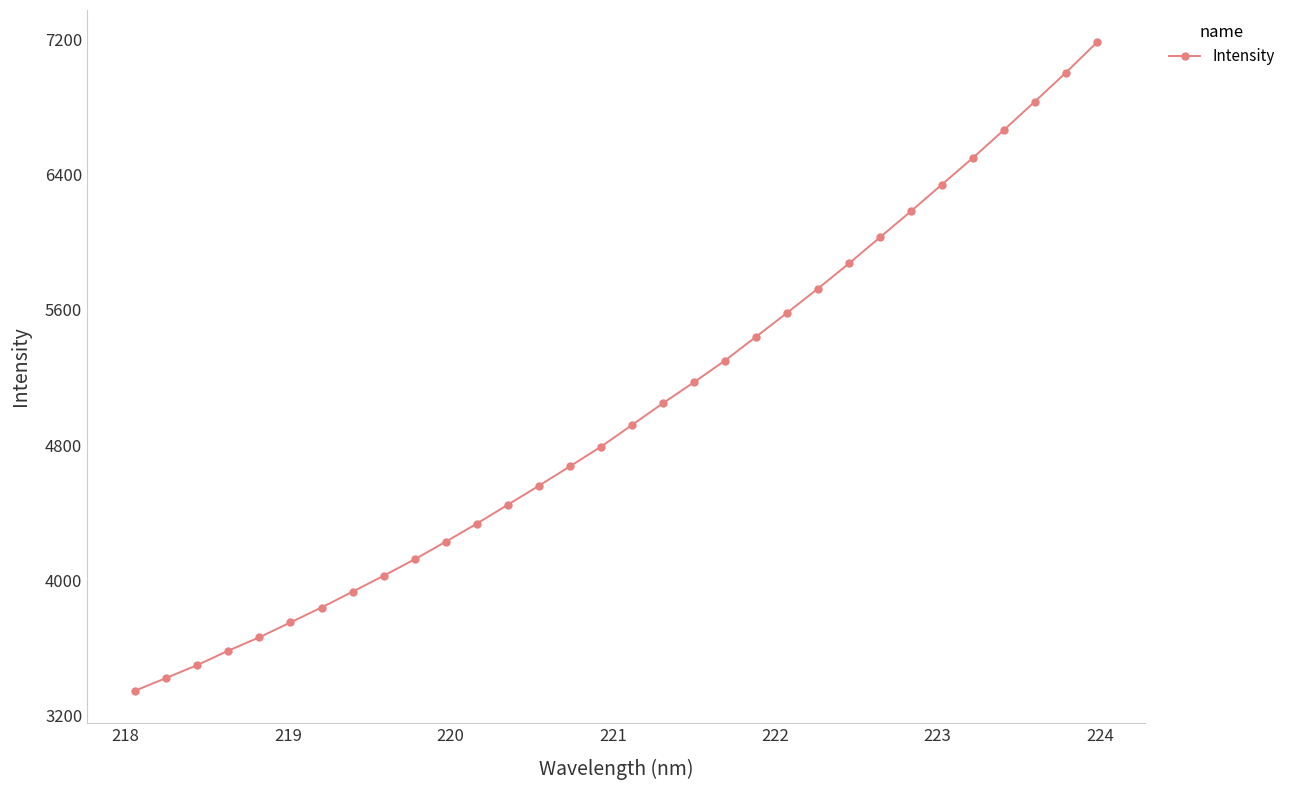

What is the sum of all values?

160019.8